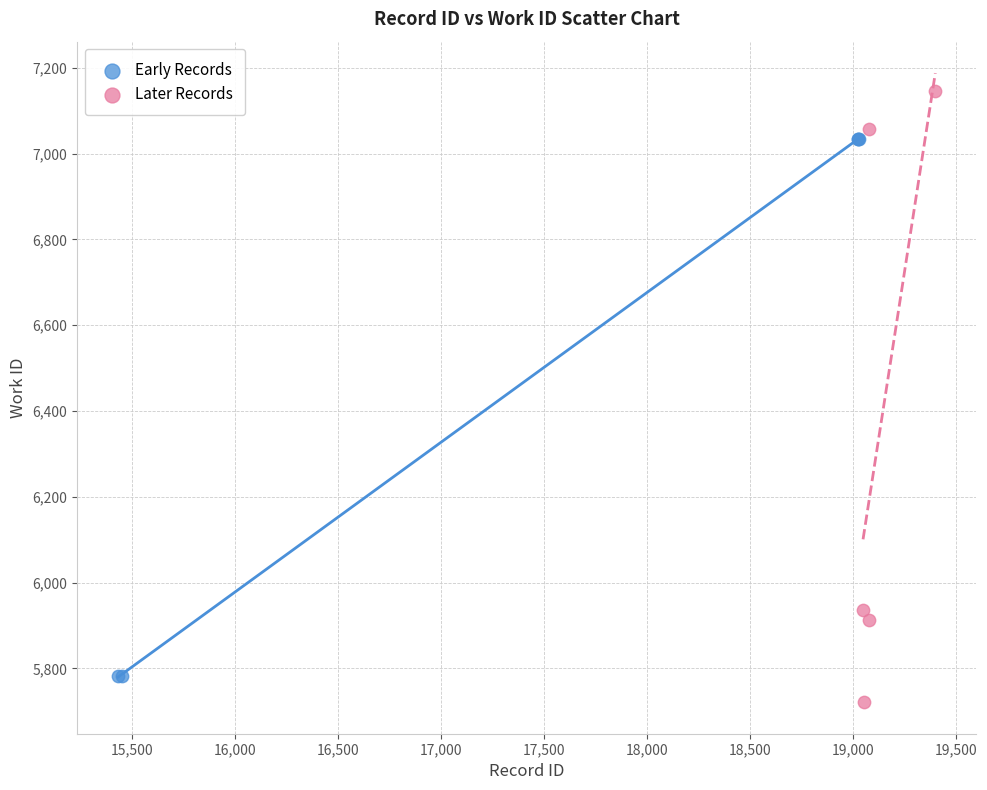

Which series contains the lowest Y value?

Later Records